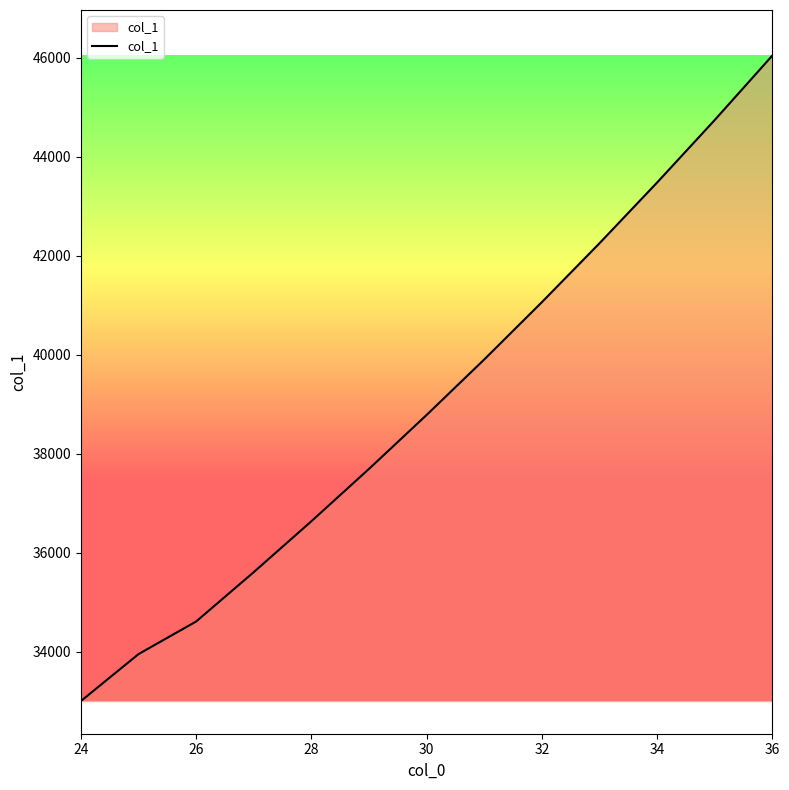

Reading left to right, what are all the values shown in this chart?

33001.6	33950.7	34609.8	35607.6	36635.8	37694.4	38784.5	39906.0	41064.0	42254.4	43482.3	44745.8	46048.8